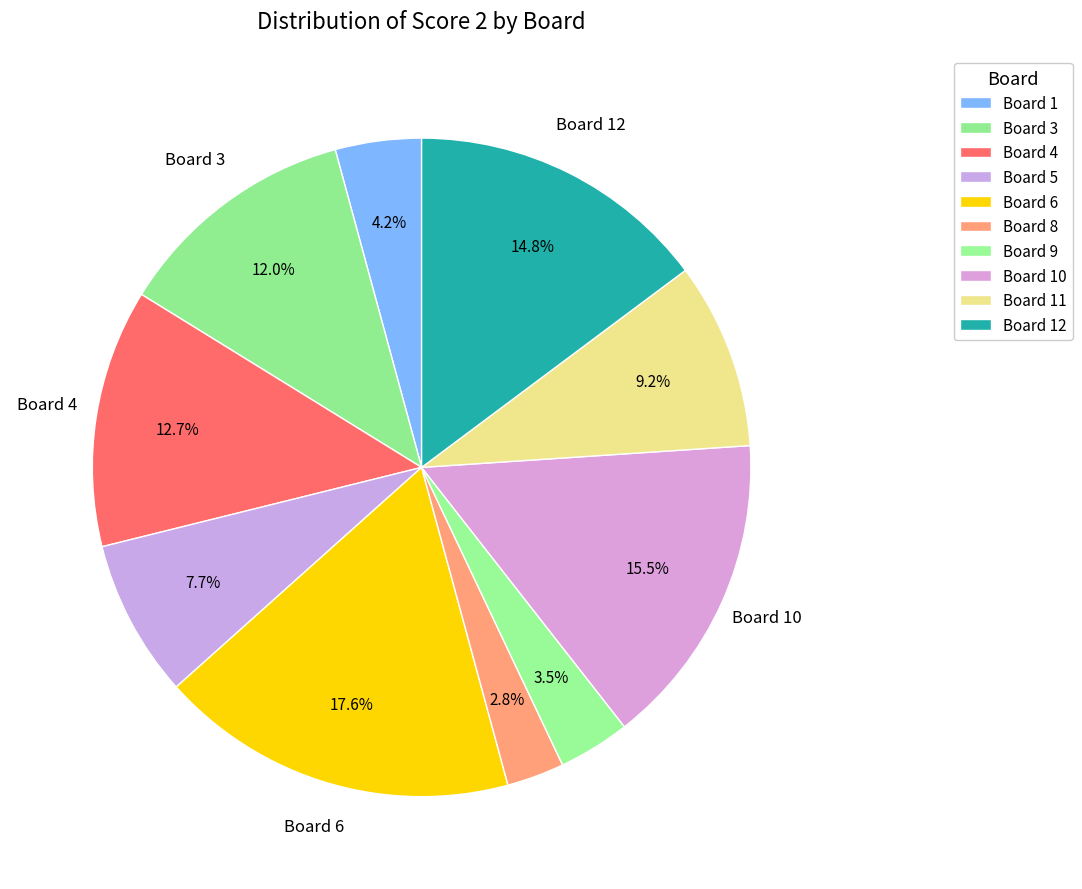

How many segments does this pie chart have?

10